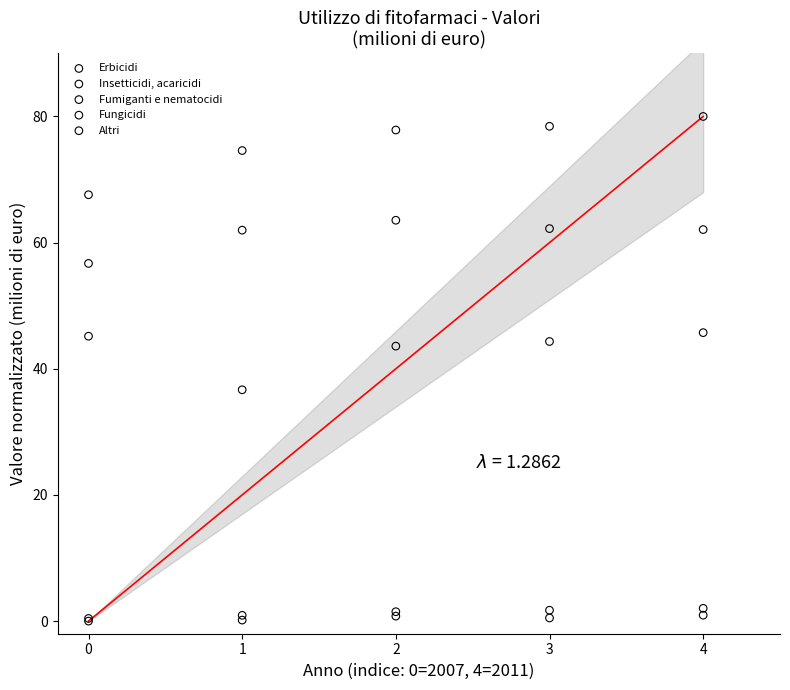

What are all the series names shown in the legend?

Erbicidi, Insetticidi, acaricidi, Fumiganti e nematocidi, Fungicidi, Altri